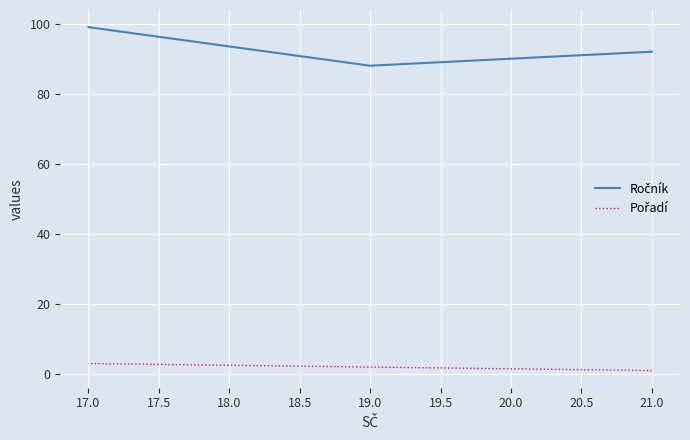

At how many categories does at least one series exceed 44?

3